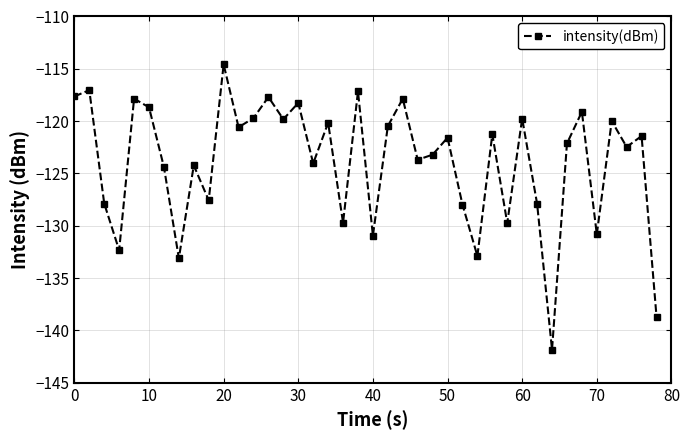

How many lines are shown in the chart?

1